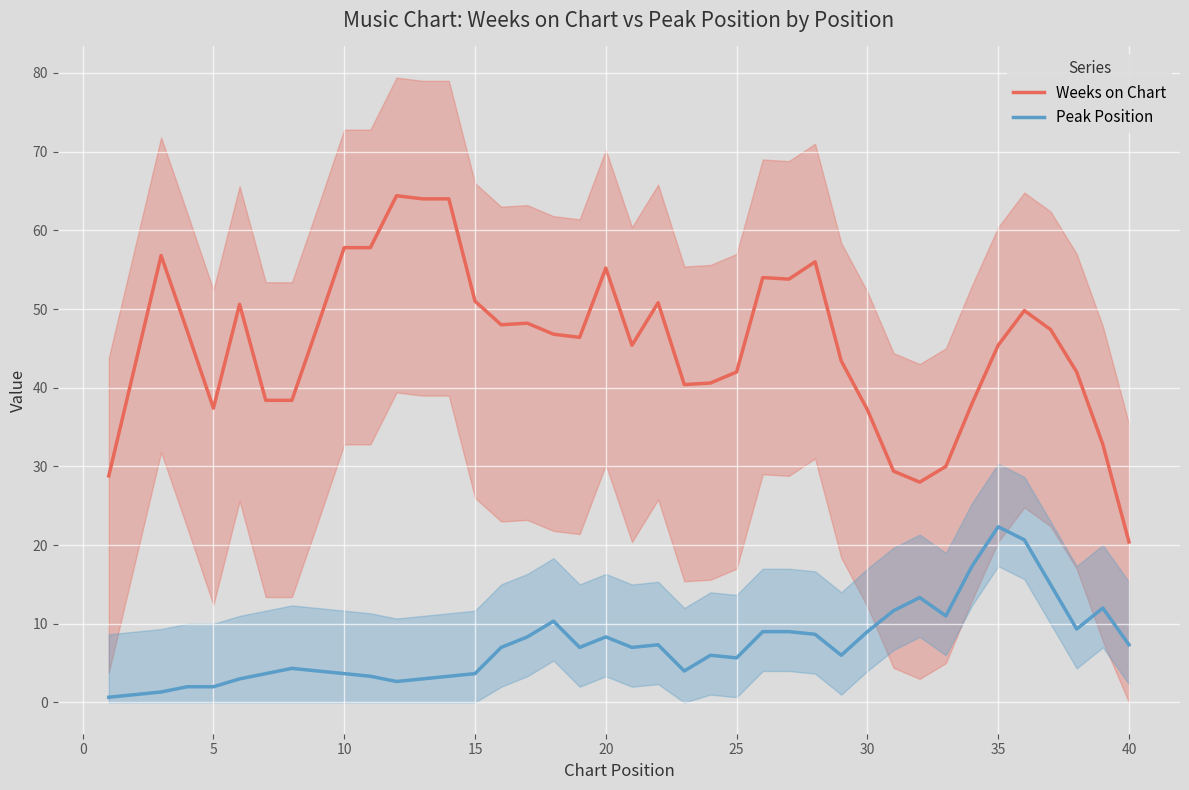

True or false: Weeks on Chart and Peak Position intersect in this chart.

False